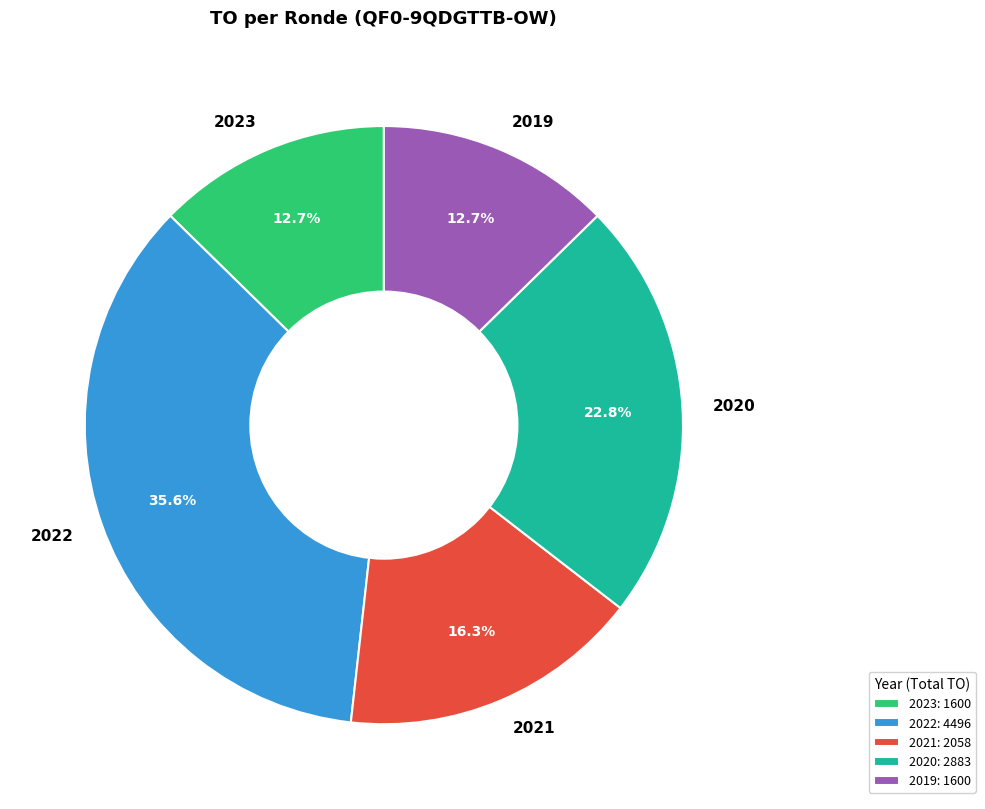

To the nearest percent, what is the average slice percentage?

20%